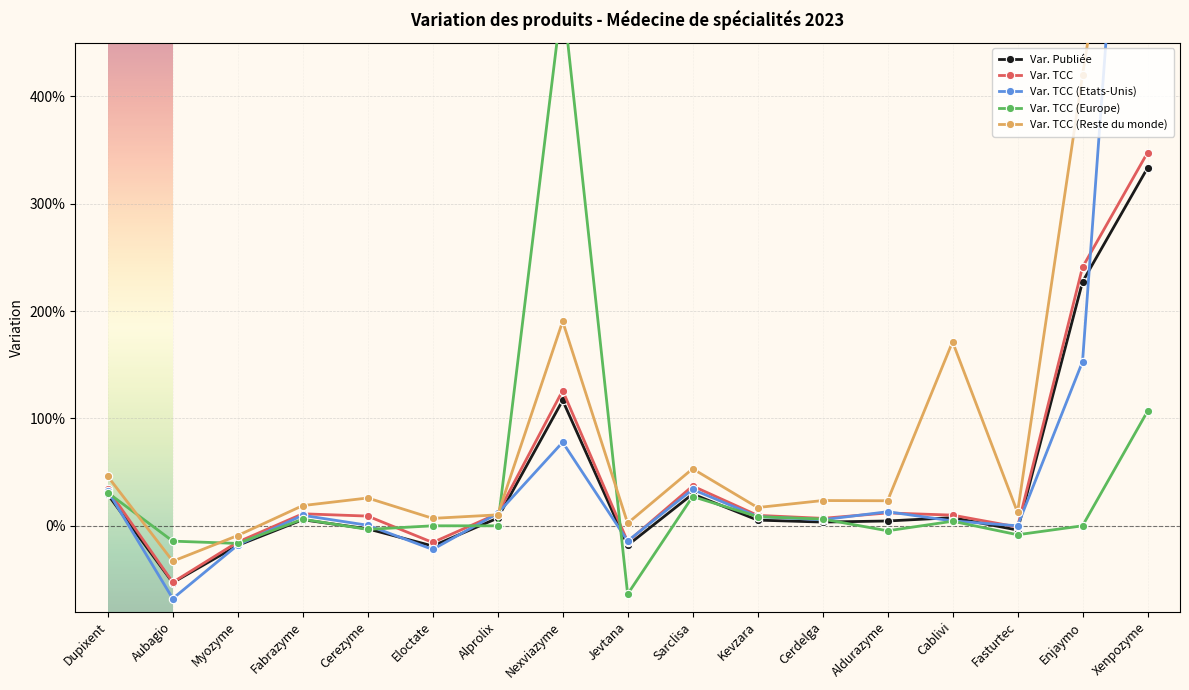

What are all the series names shown in the legend?

Var. Publiée, Var. TCC, Var. TCC (Etats-Unis), Var. TCC (Europe), Var. TCC (Reste du monde)